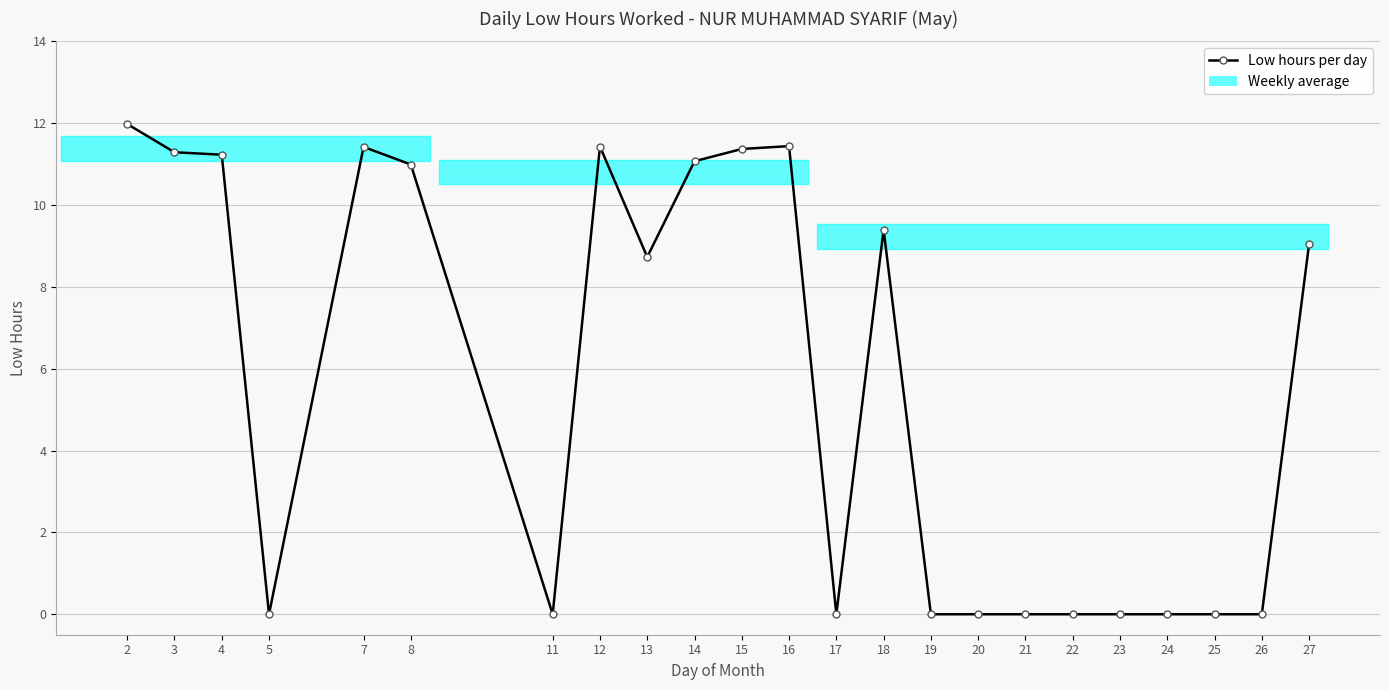

What is the sum of the values at 16 and 15?

22.8